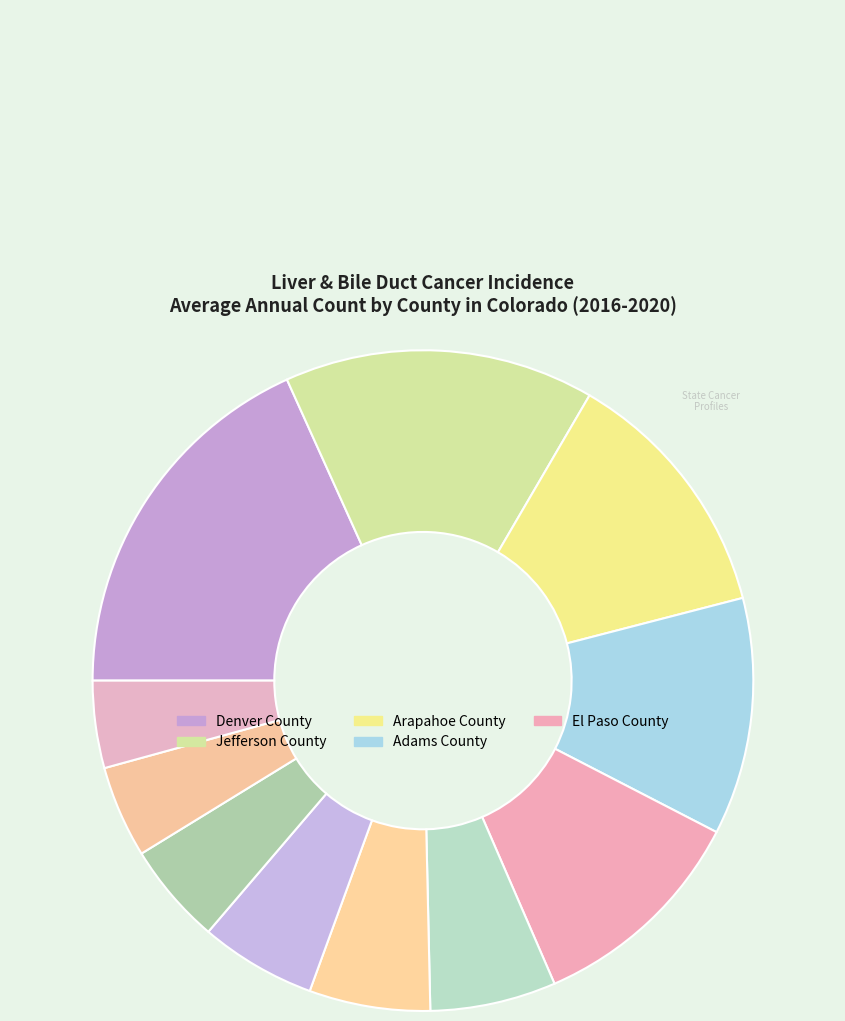

To the nearest percent, what is the difference between the largest and smallest slice percentages?

14%